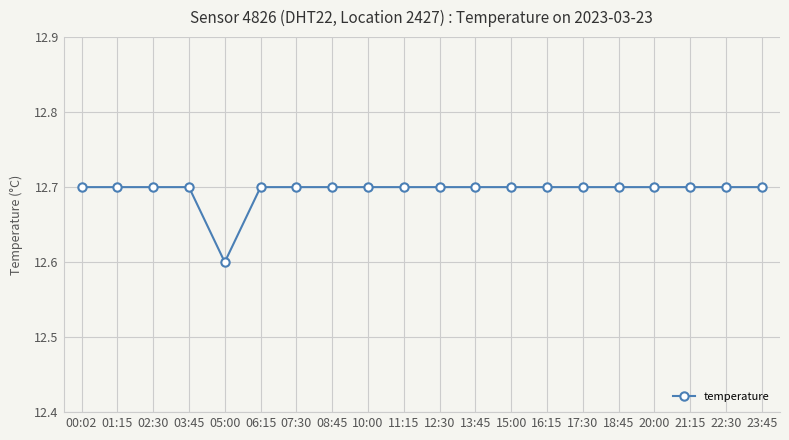

What is the label of the 16th point from the left?

18:45